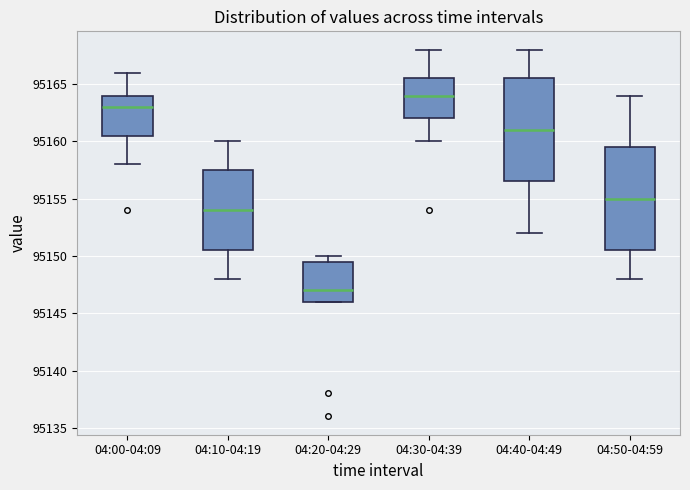

Which box's median line is the highest?

04:30-04:39